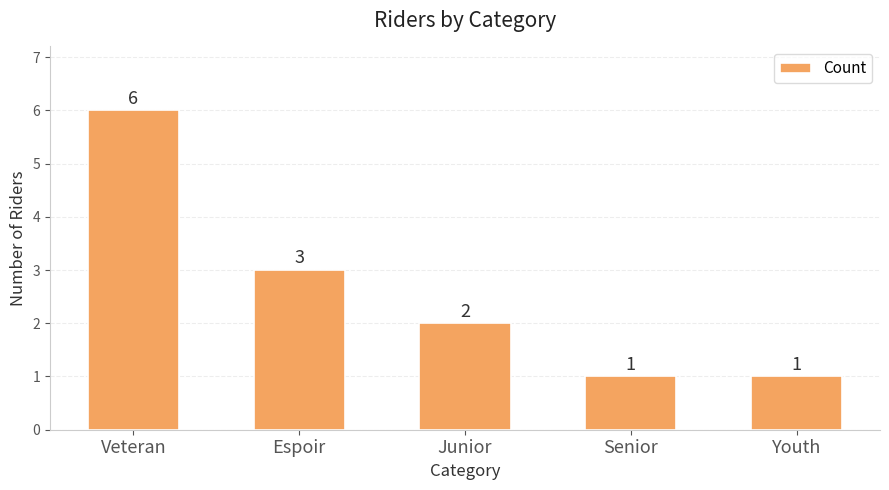

What is the difference between the maximum and minimum values?

5